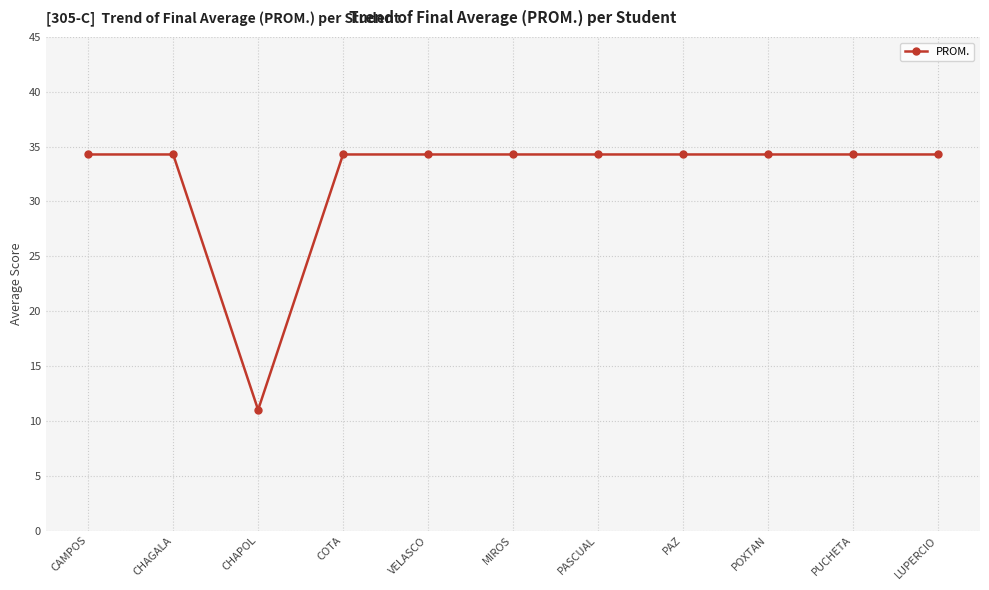

Where is the first local minimum?

CHAPOL